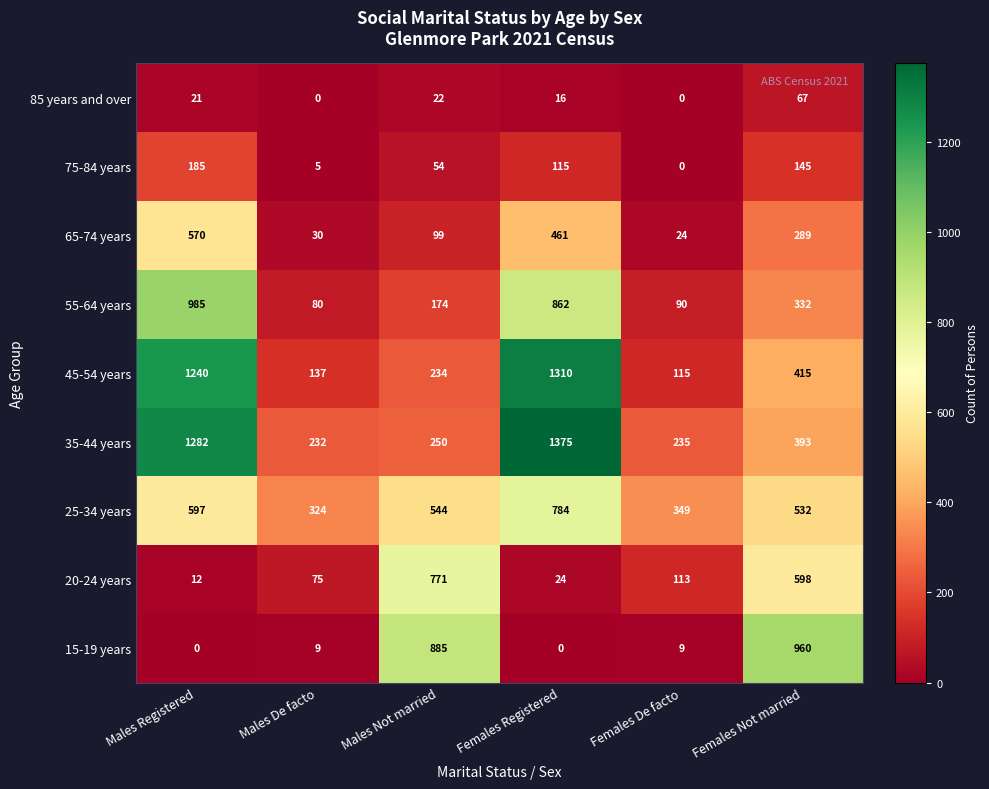

Which series changed the most between Males De facto and Females Not married?

15-19 years